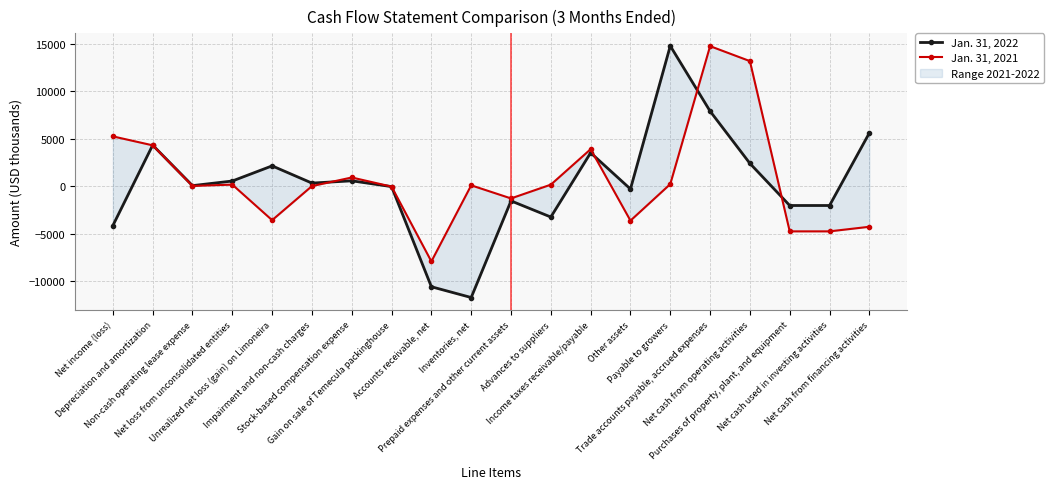

At which category does the chart reach its peak across all series?

Payable to growers